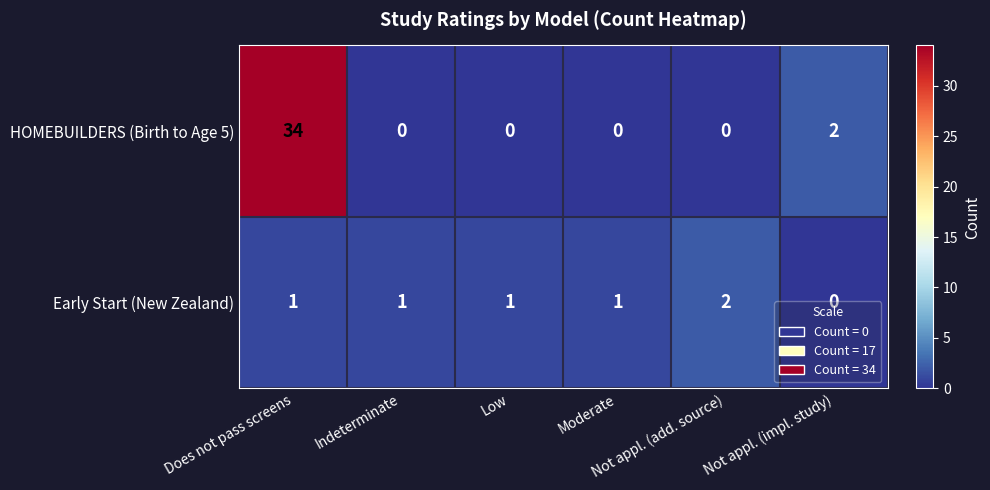

Which series has the largest range (max minus min)?

HOMEBUILDERS (Birth to Age 5)